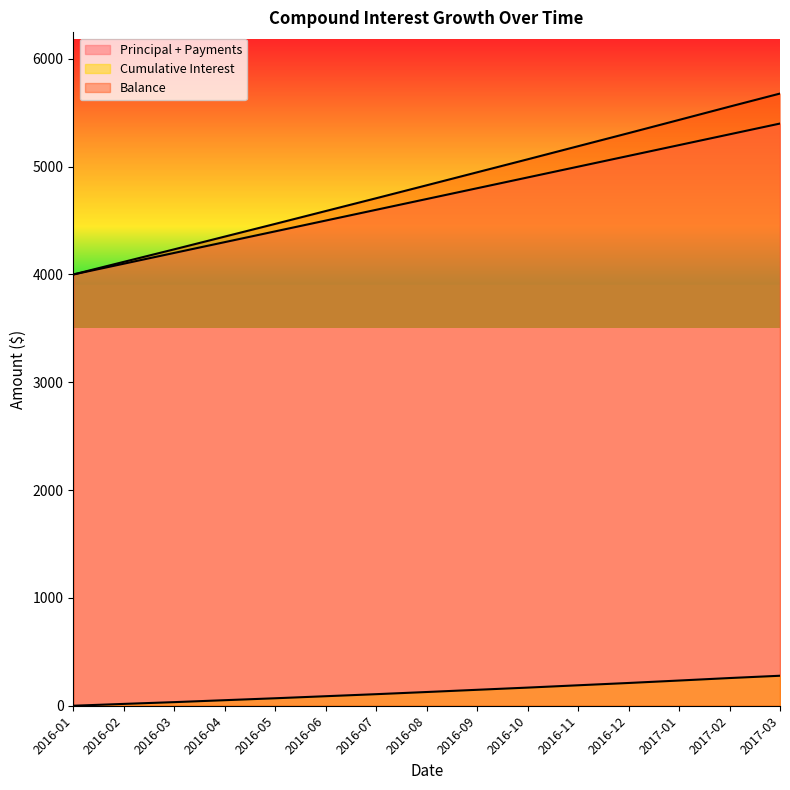

How many lines are shown in the chart?

3